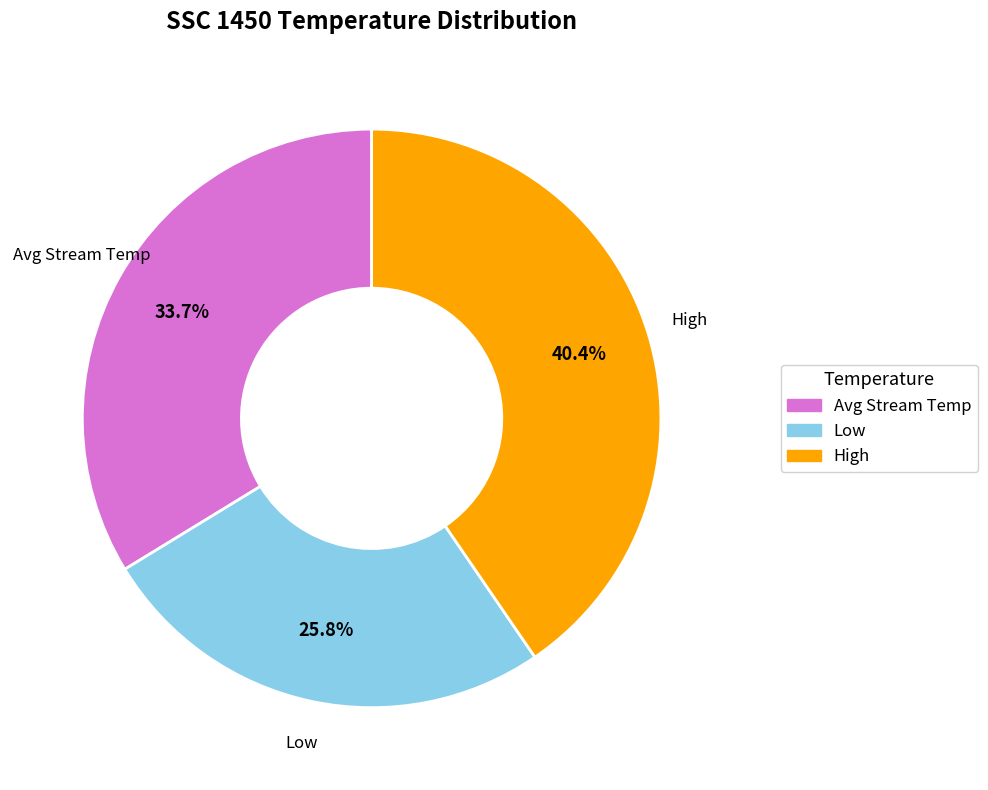

Is there any slice that represents more than half of the pie?

No